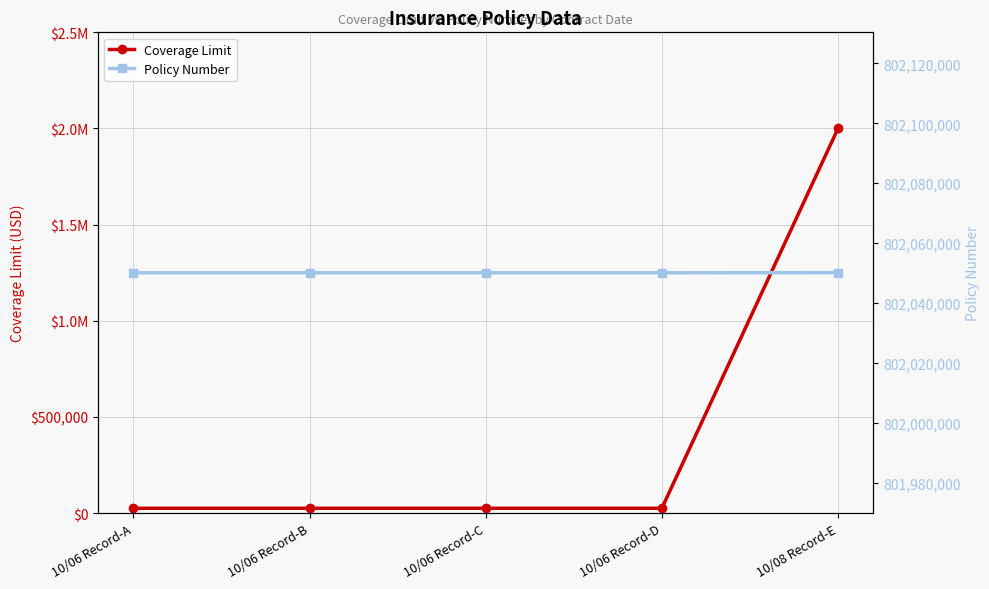

True or false: Coverage Limit has more than 2 interior local peaks.

False